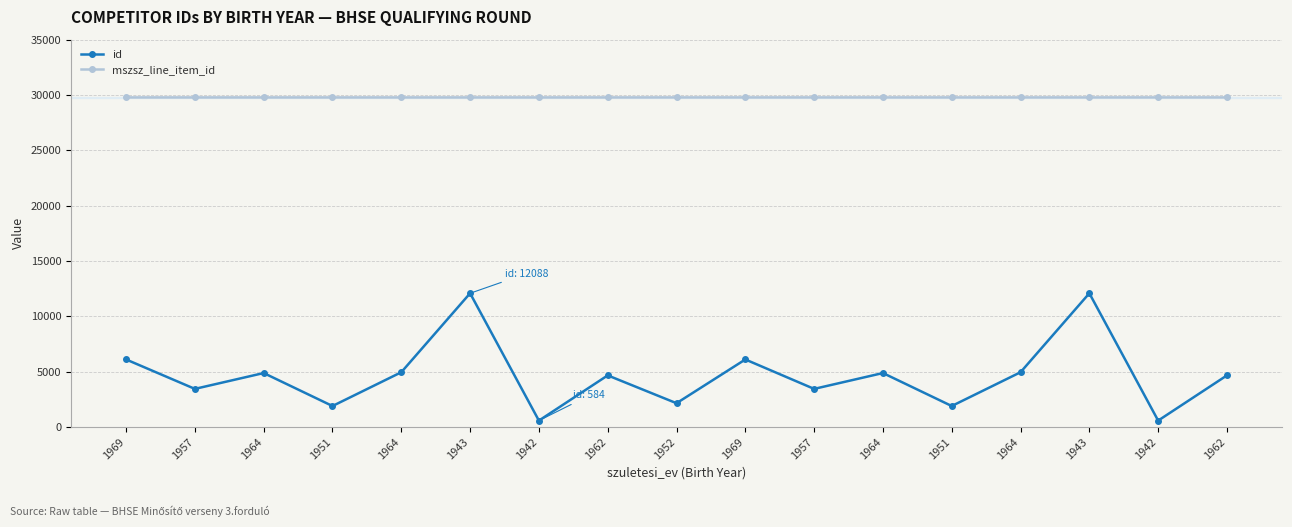

How many lines are shown in the chart?

2